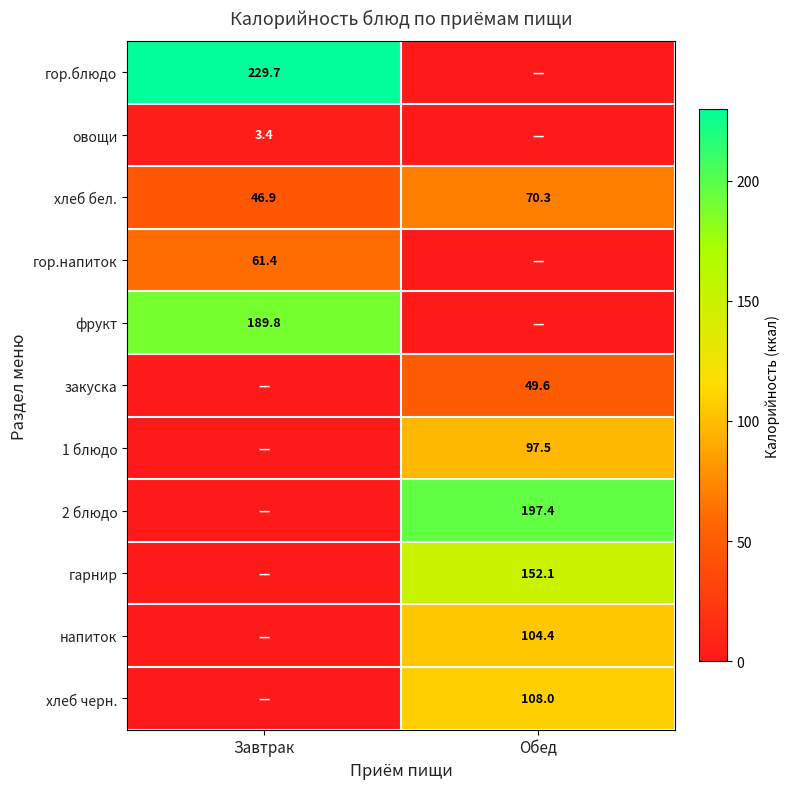

The закуска series shows 49.6 at Обед. True or false?

True